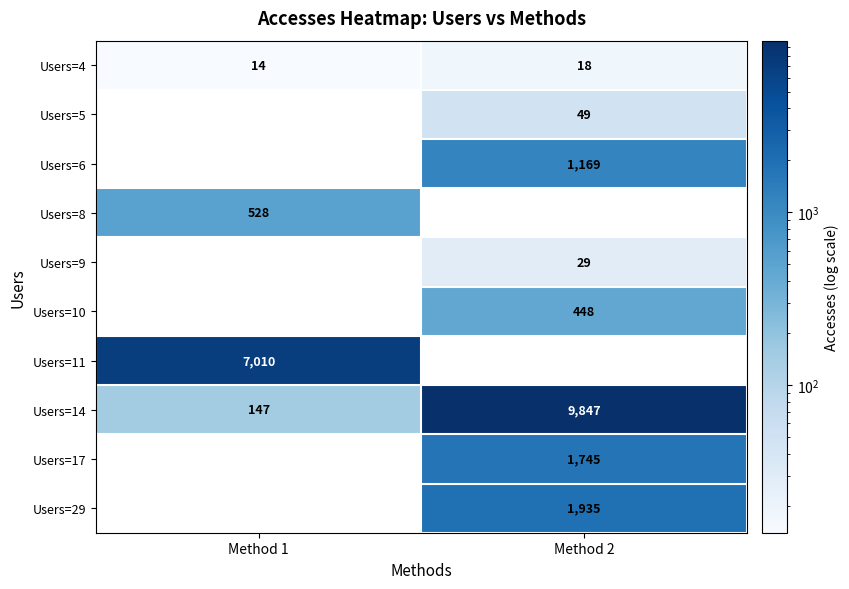

Is it true that Users=4 equals 18 at Method 2?

True